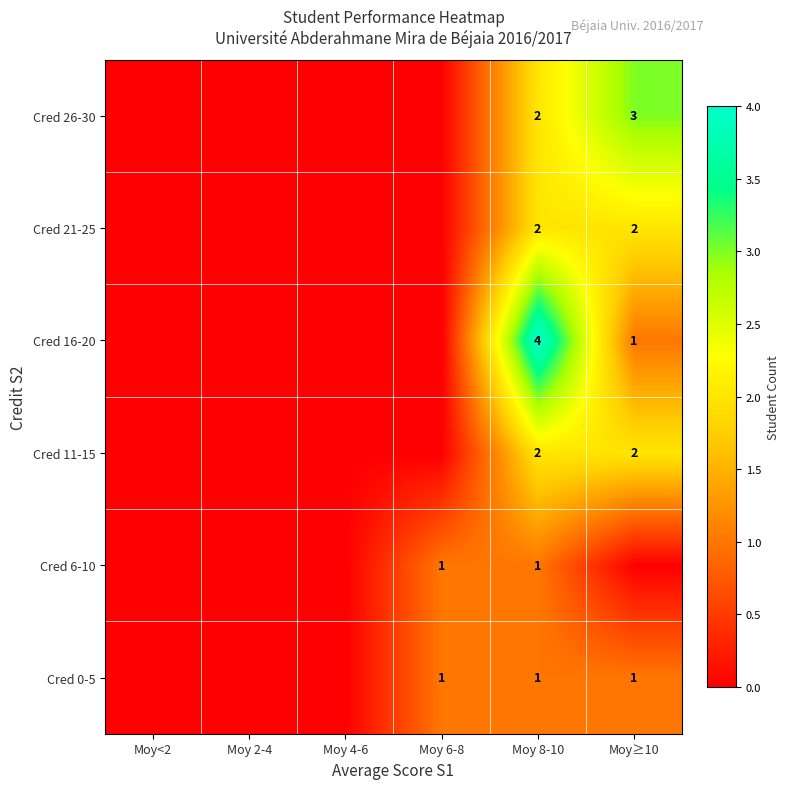

What is the spread (max minus min) of values at Moy 8-10?

3